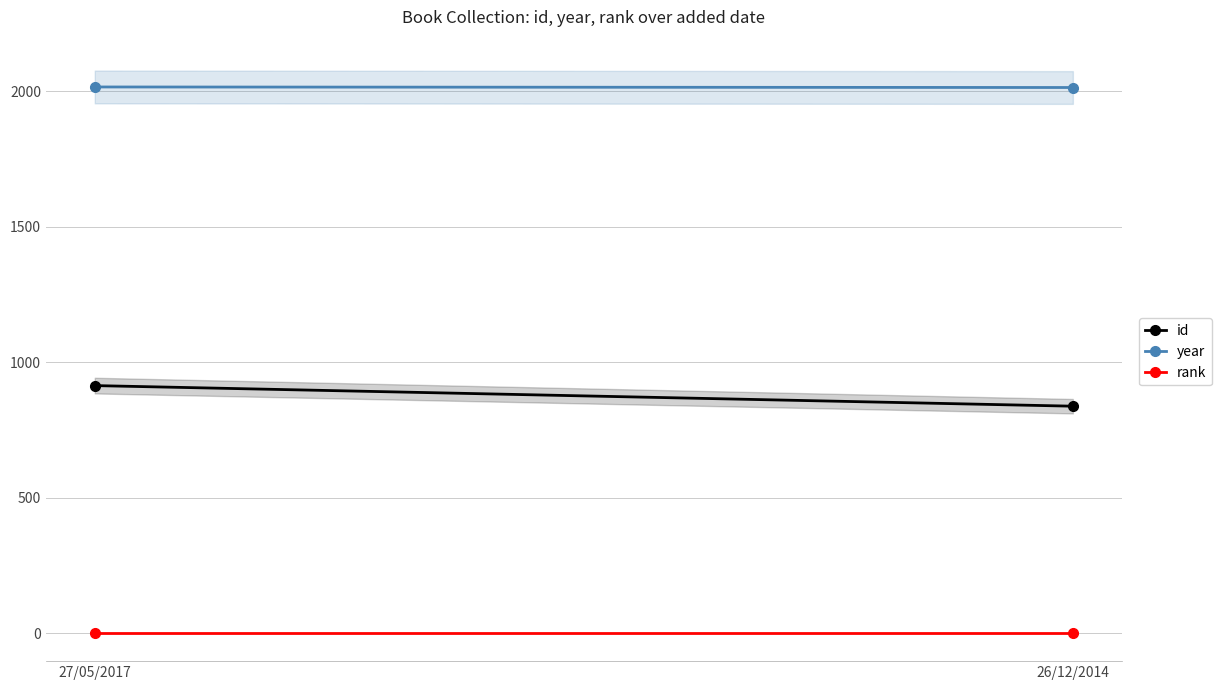

What is the label of the 2nd point from the left?

26/12/2014